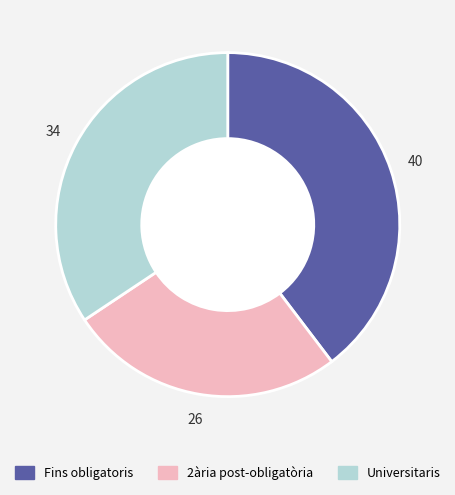

Is it true that Universitaris is 34% of the pie?

True